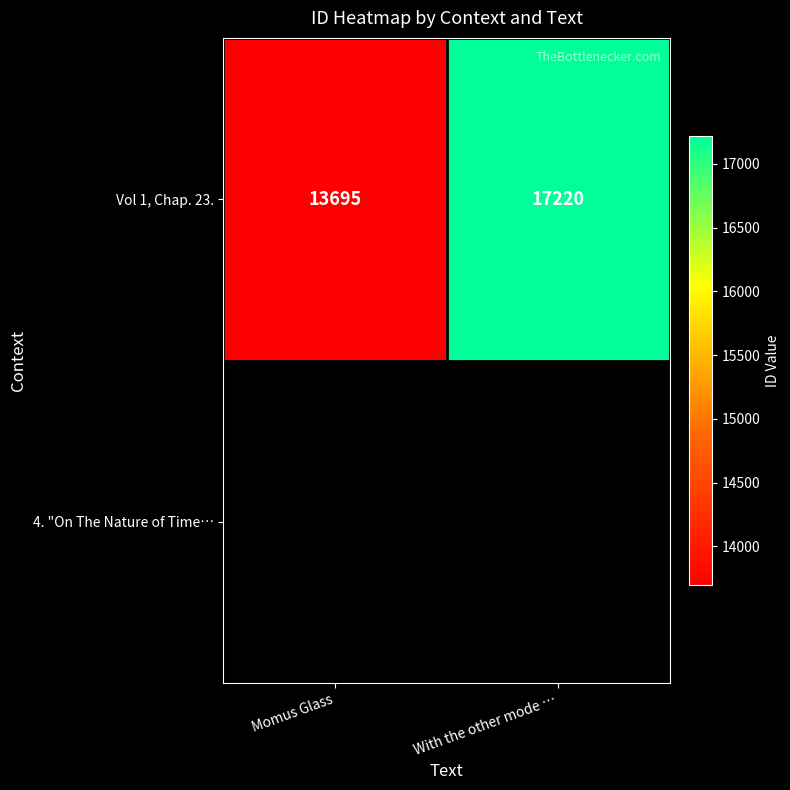

True or false: the data shows 20225 at Momus Glass.

False